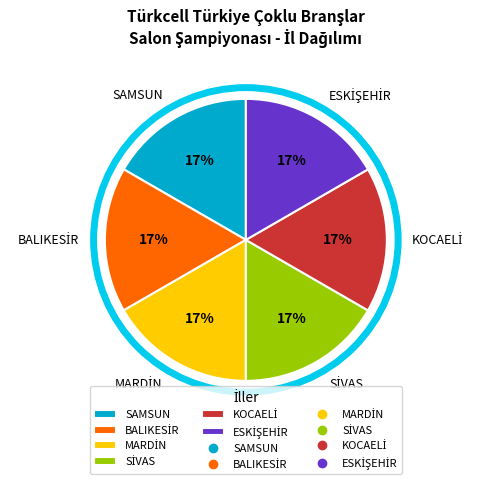

The SAMSUN slice represents 1% of the pie. True or false?

False